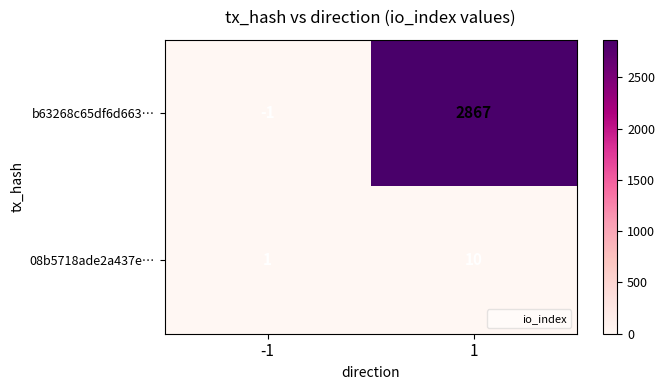

At how many categories does at least one series exceed 2368?

1